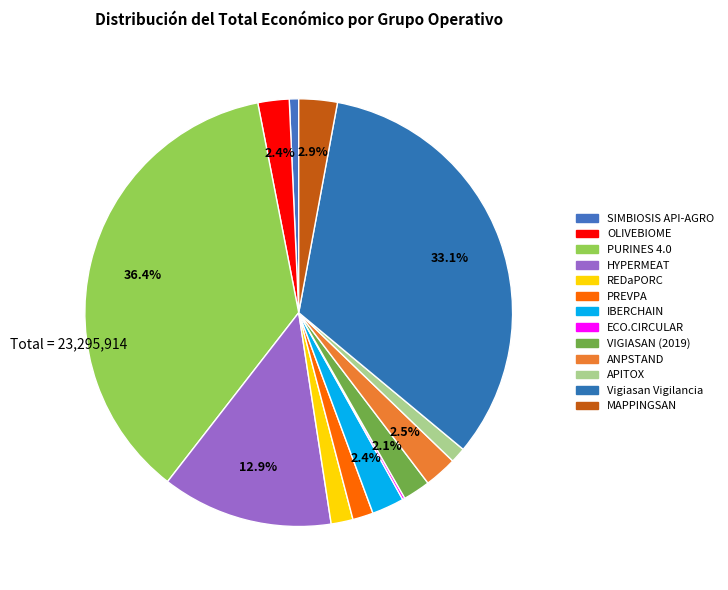

Does PREVPA account for over 50% of the chart?

No